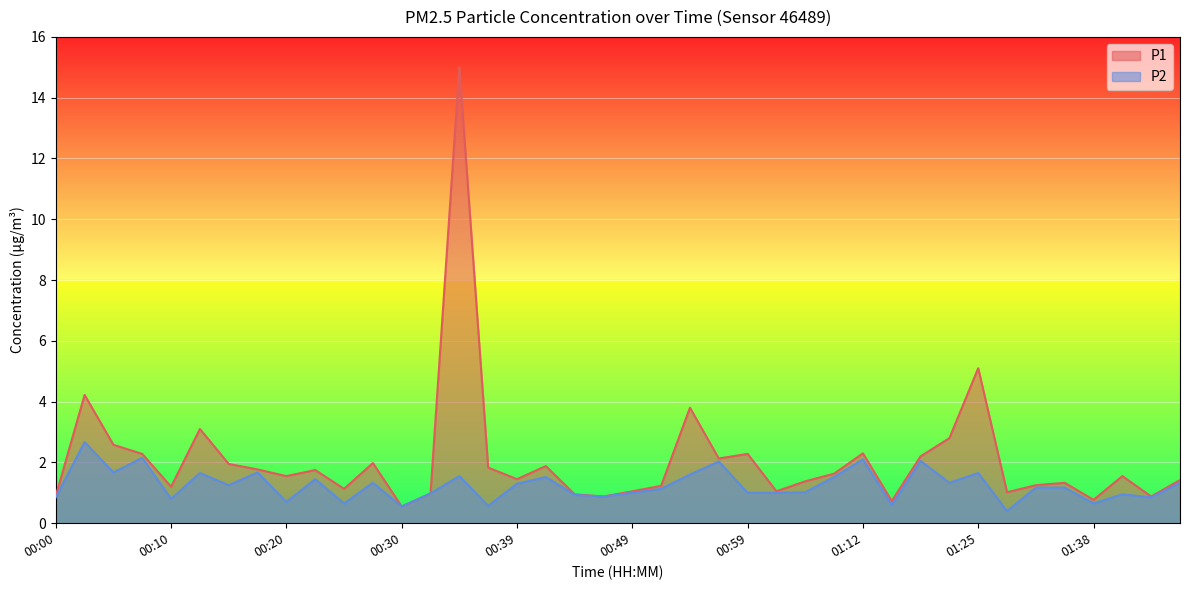

Between 00:13 and 00:37, which is larger?

00:13